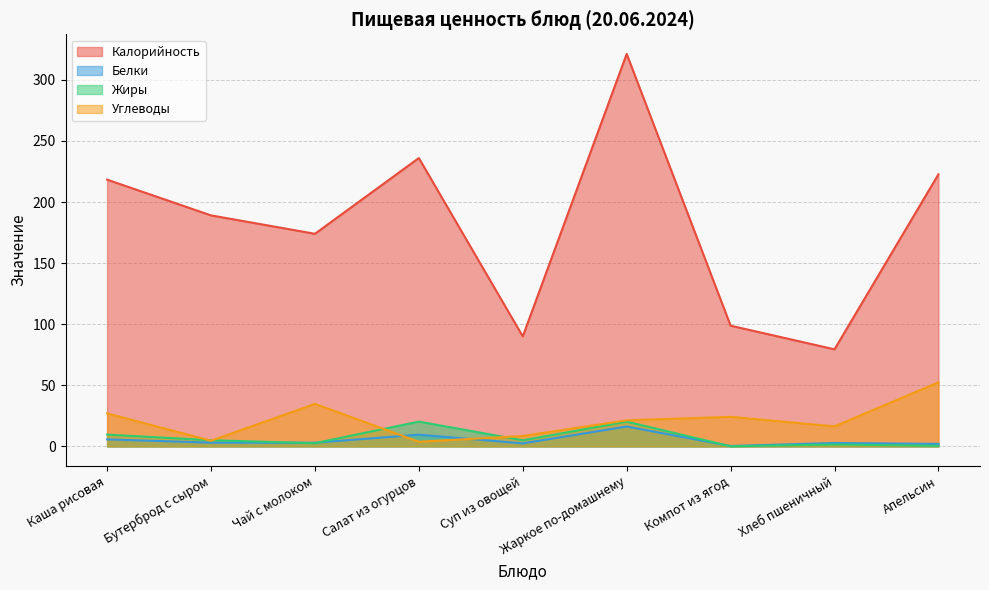

Does the chart display data point markers on the line(s)?

No